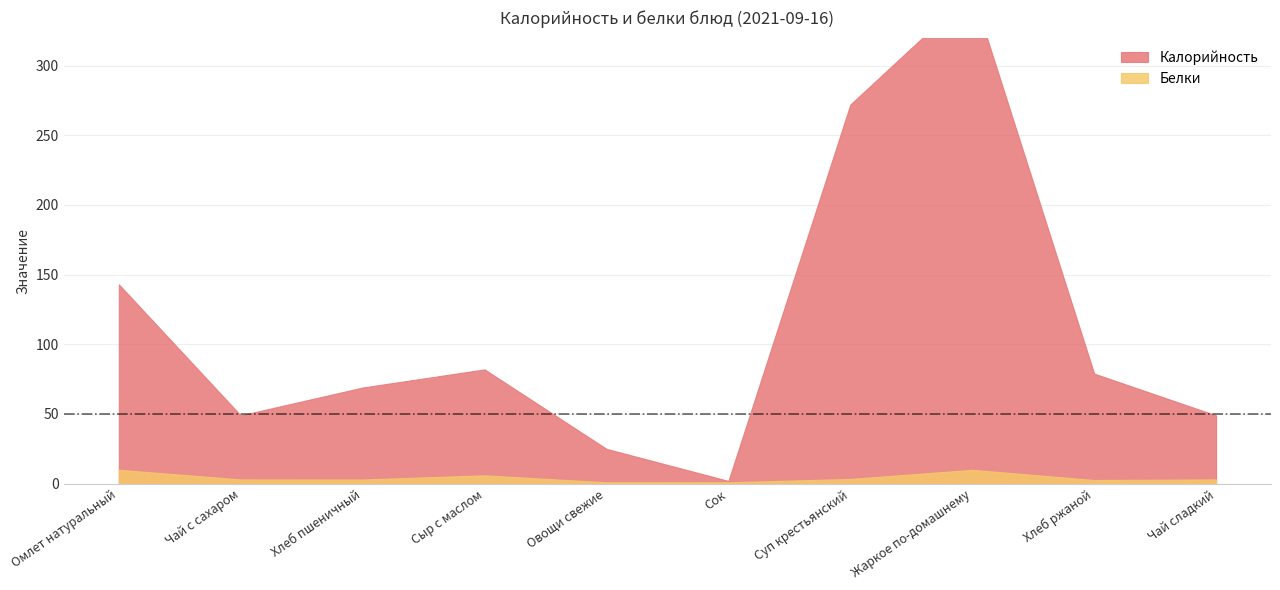

At which label does Белки reach its minimum?

Овощи свежие